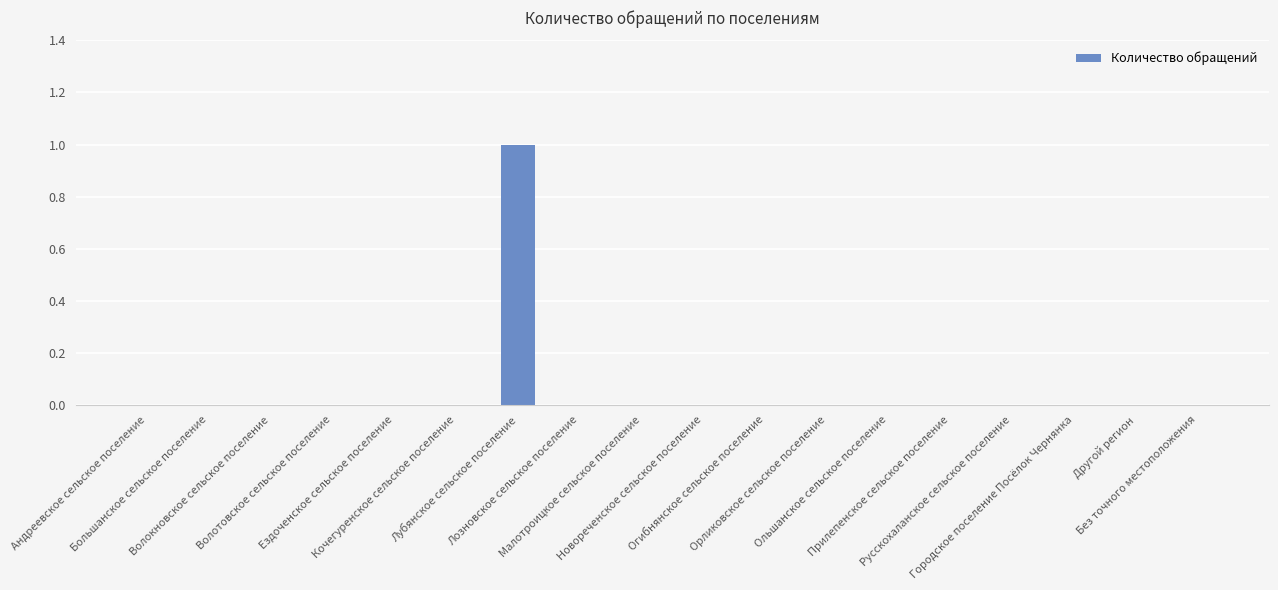

How many distinct data groups are displayed?

1